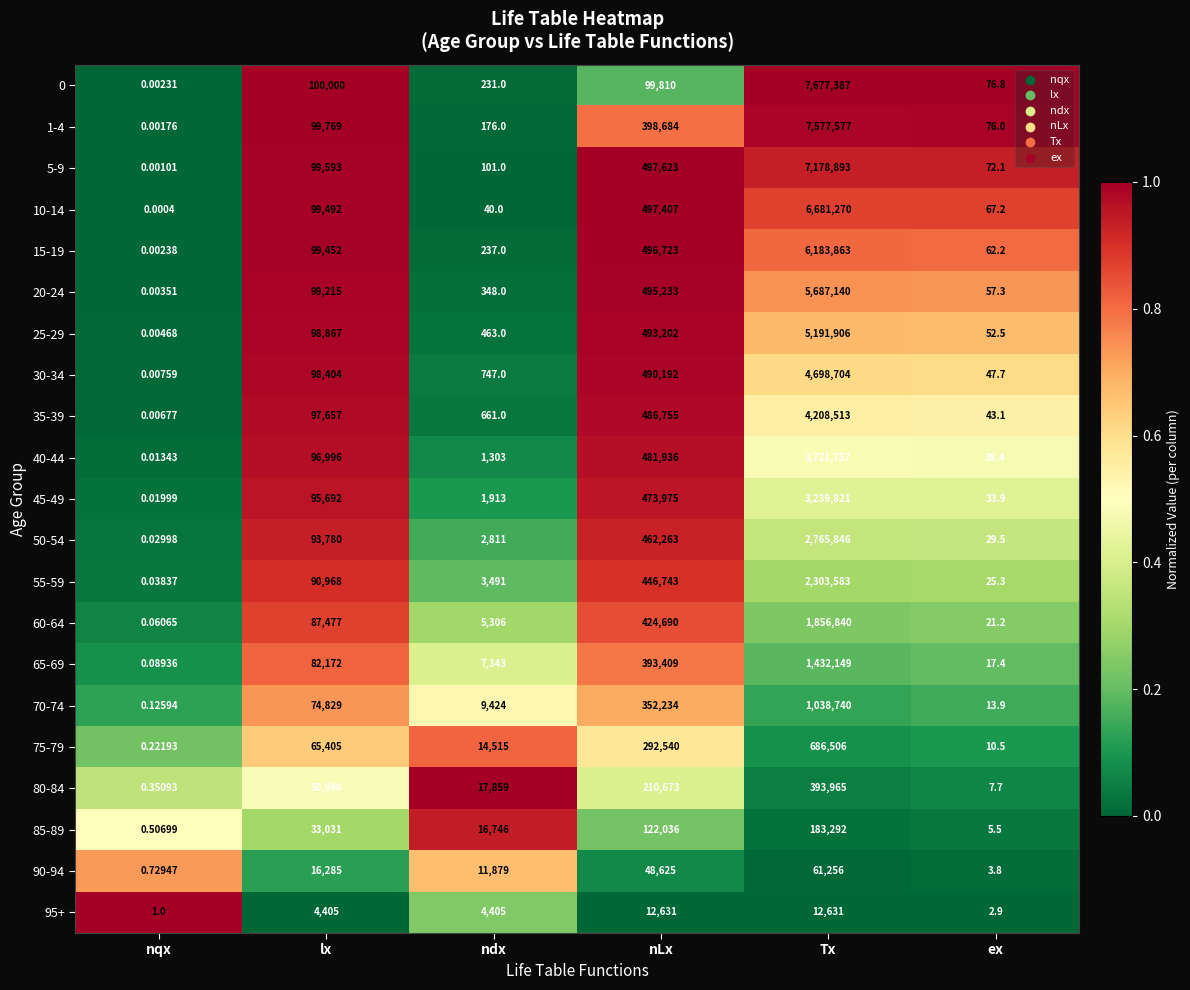

Which category has the highest value across all series?

Tx